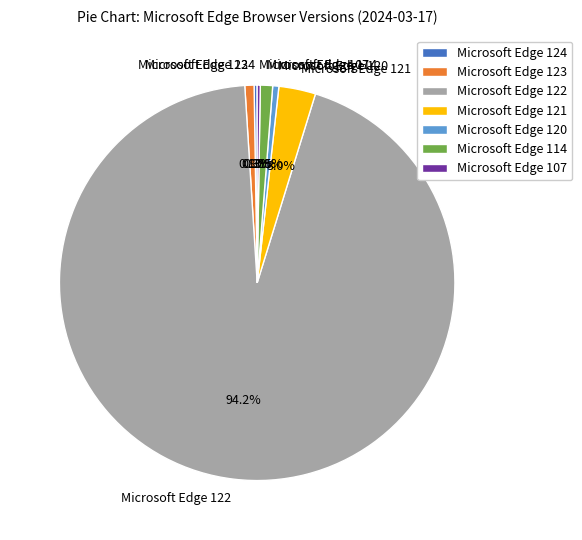

To the nearest percent, what percentage of the pie is Microsoft Edge 114?

1%